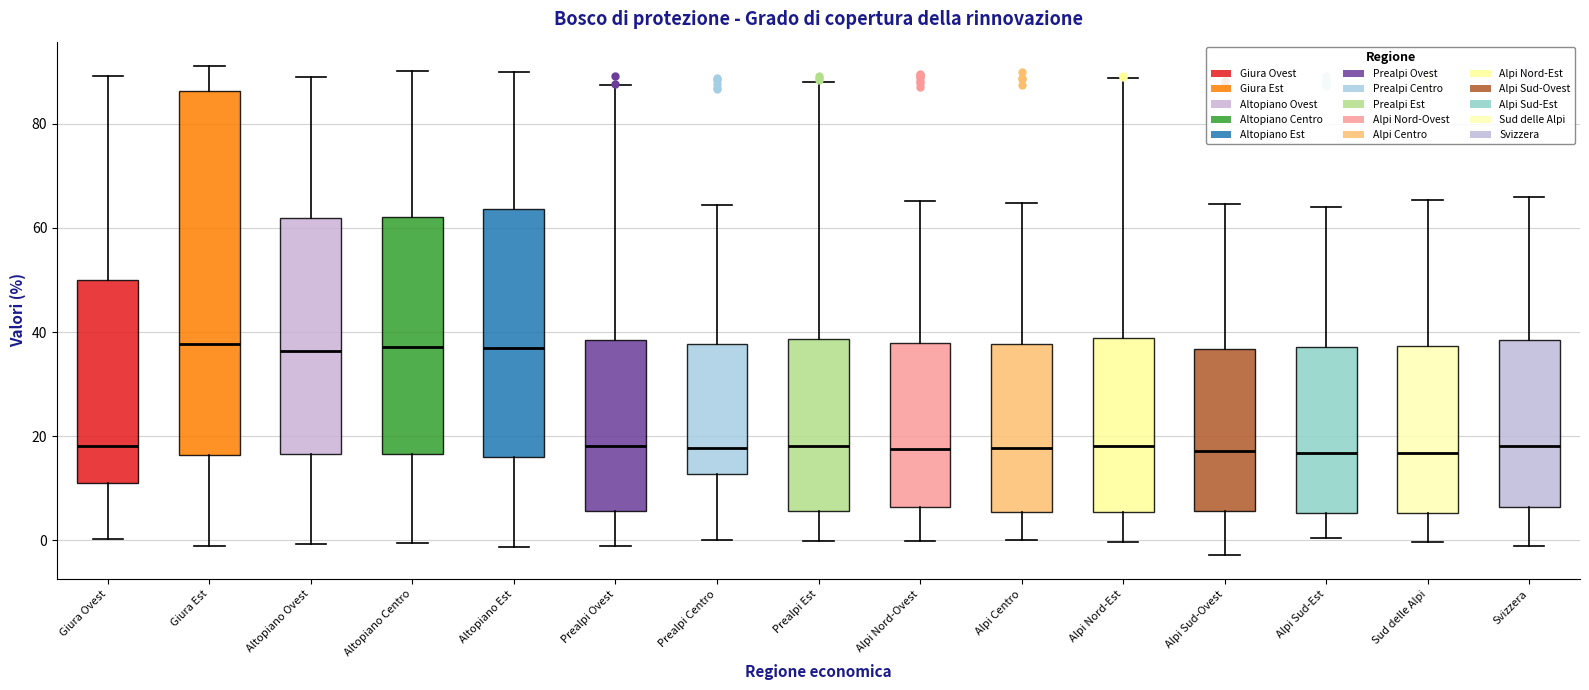

Reading left to right, transcribe this box plot: for each box, give where its median line is, the range the box spans, and where its two whiskers end, as read against the y-axis. The values are not printed on the chart, so give them approximately, as read against the axis.

Giura Ovest: median 18, box 12 to 50, whiskers 0 to 90
Giura Est: median 38, box 16 to 86, whiskers -2 to 92
Altopiano Ovest: median 36, box 16 to 62, whiskers 0 to 90
Altopiano Centro: median 38, box 16 to 62, whiskers 0 to 90
Altopiano Est: median 38, box 16 to 64, whiskers -2 to 90
Prealpi Ovest: median 18, box 6 to 38, whiskers -2 to 88
Prealpi Centro: median 18, box 12 to 38, whiskers 0 to 64
Prealpi Est: median 18, box 6 to 38, whiskers 0 to 88
Alpi Nord-Ovest: median 18, box 6 to 38, whiskers 0 to 66
Alpi Centro: median 18, box 6 to 38, whiskers 0 to 64
Alpi Nord-Est: median 18, box 6 to 38, whiskers 0 to 88
Alpi Sud-Ovest: median 18, box 6 to 36, whiskers -2 to 64
Alpi Sud-Est: median 16, box 6 to 38, whiskers 0 to 64
Sud delle Alpi: median 16, box 6 to 38, whiskers 0 to 66
Svizzera: median 18, box 6 to 38, whiskers -2 to 66